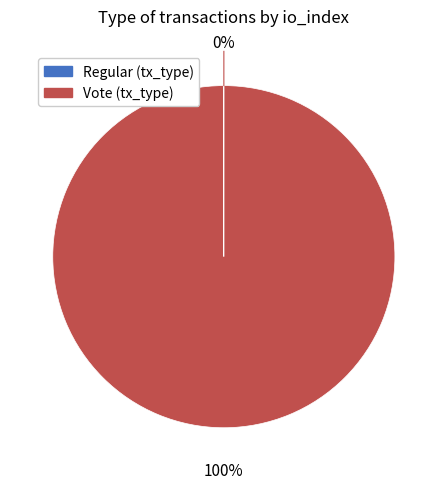

Which category has the biggest portion of the pie?

Vote